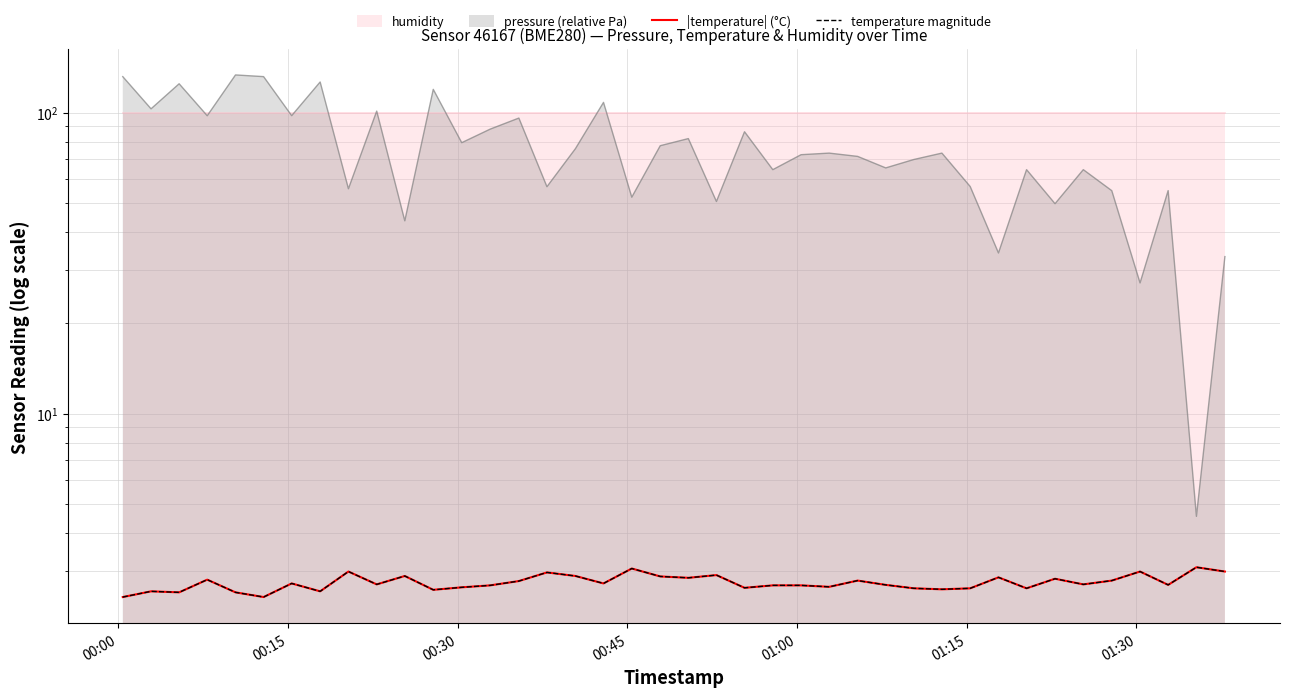

What is the difference between the second highest and second lowest values in the temperature magnitude series?

0.6